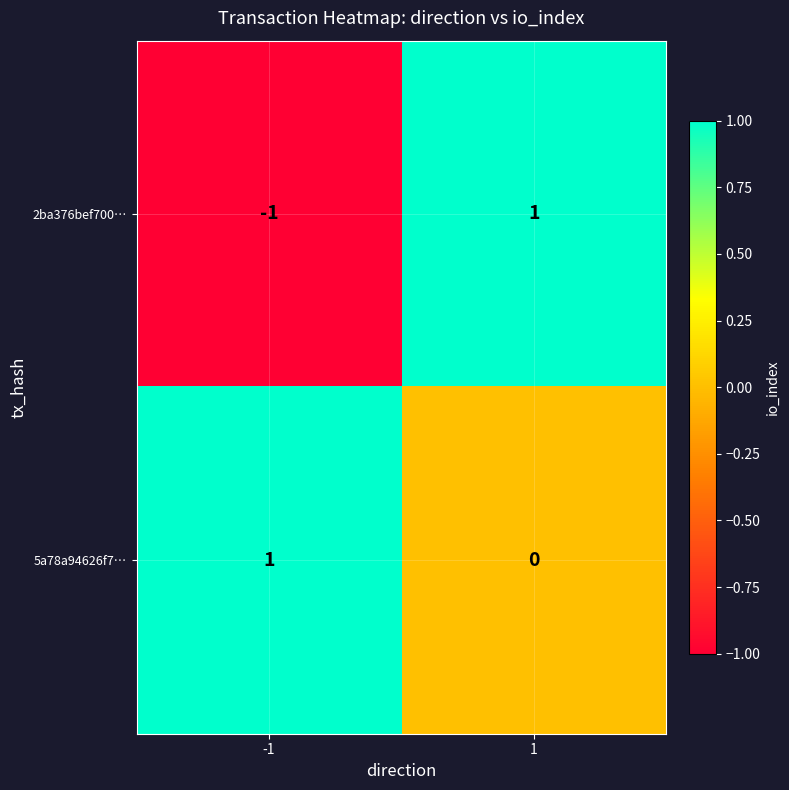

The value of 5a78a94626f7… at 1 is 0. True or false?

True